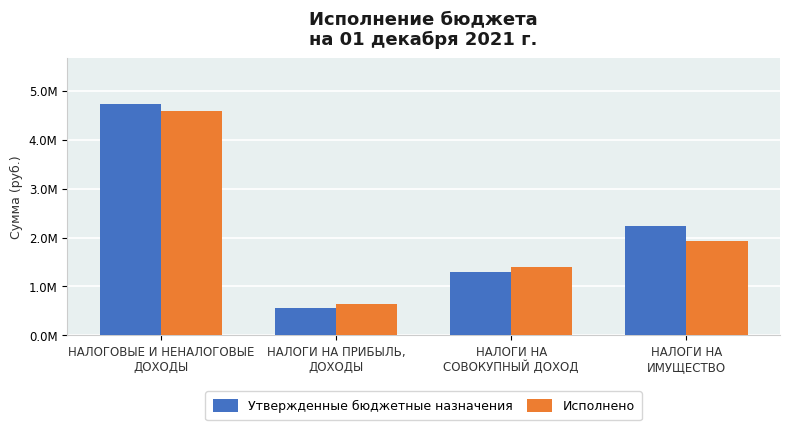

Reading left to right, extract all data points from this chart.

Утвержденные бюджетные назначения: НАЛОГОВЫЕ И НЕНАЛОГОВЫЕ
ДОХОДЫ=4721800.0	НАЛОГИ НА ПРИБЫЛЬ,
ДОХОДЫ=564100.0	НАЛОГИ НА
СОВОКУПНЫЙ ДОХОД=1295900.0	НАЛОГИ НА
ИМУЩЕСТВО=2243200.0
Исполнено: НАЛОГОВЫЕ И НЕНАЛОГОВЫЕ
ДОХОДЫ=4580329.2	НАЛОГИ НА ПРИБЫЛЬ,
ДОХОДЫ=648795.7	НАЛОГИ НА
СОВОКУПНЫЙ ДОХОД=1393534.1	НАЛОГИ НА
ИМУЩЕСТВО=1919352.2